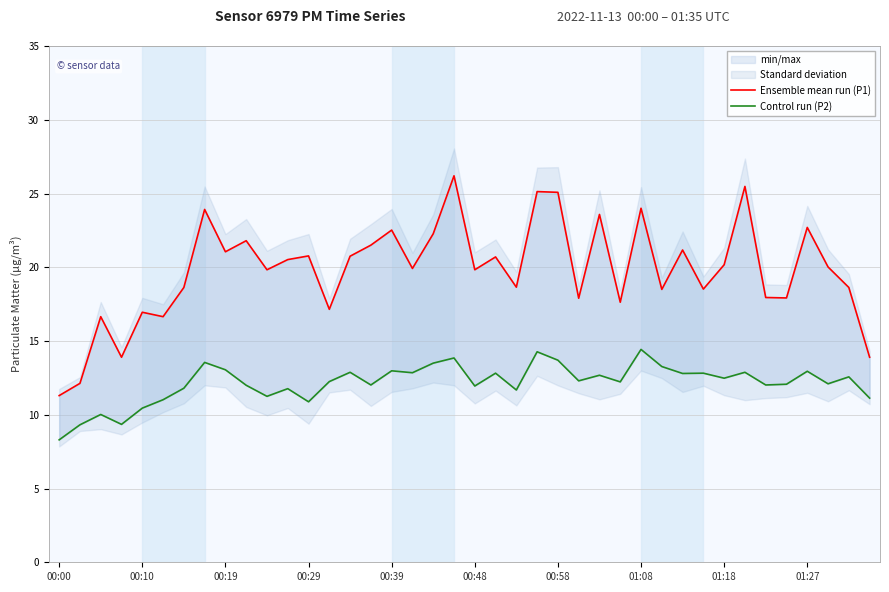

Which series has the widest spread of values?

Ensemble mean run (P1)